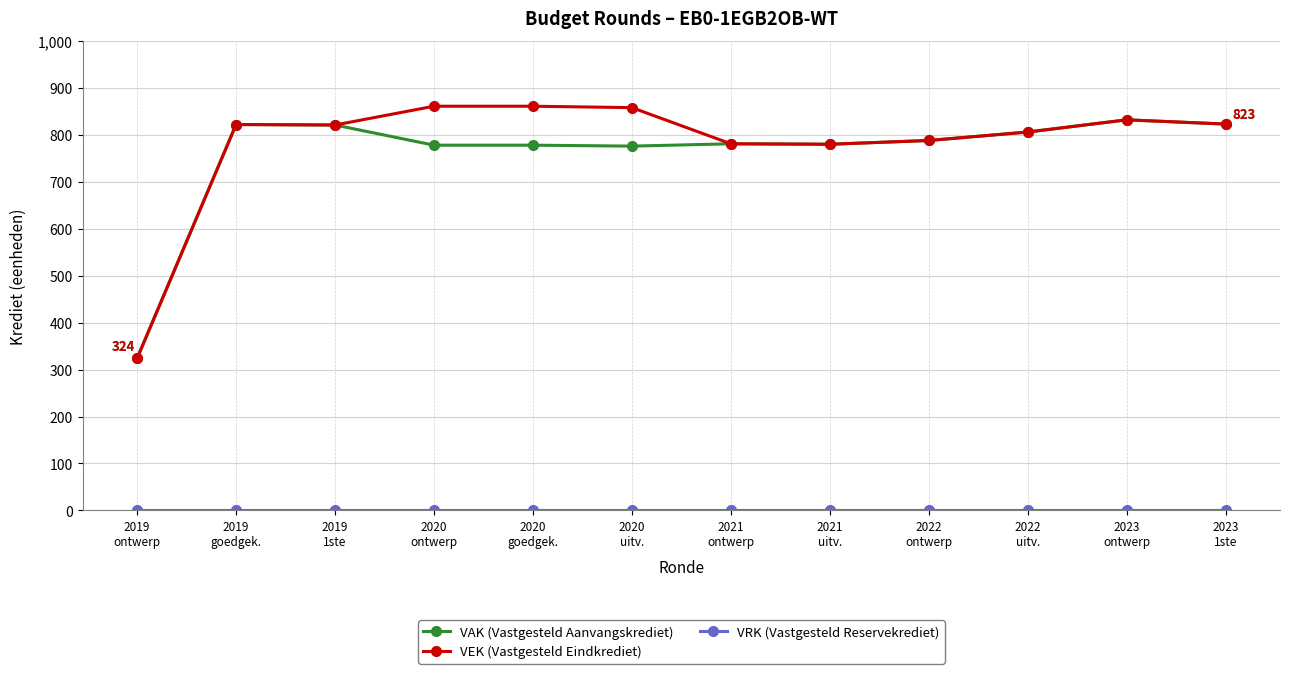

Which series has the largest range (max minus min)?

VEK (Vastgesteld Eindkrediet)